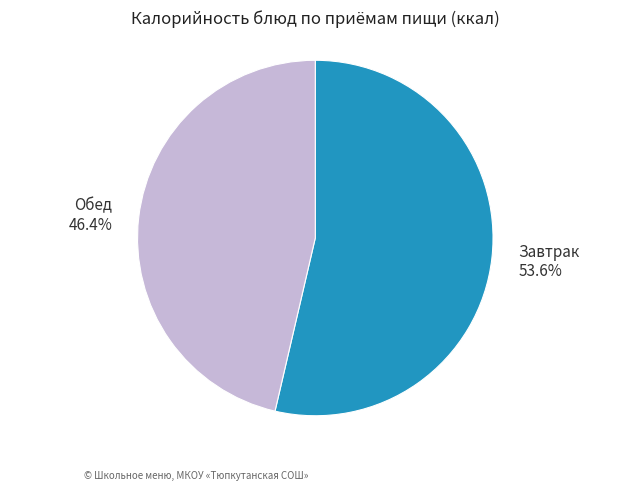

Which slice is the smallest?

Обед